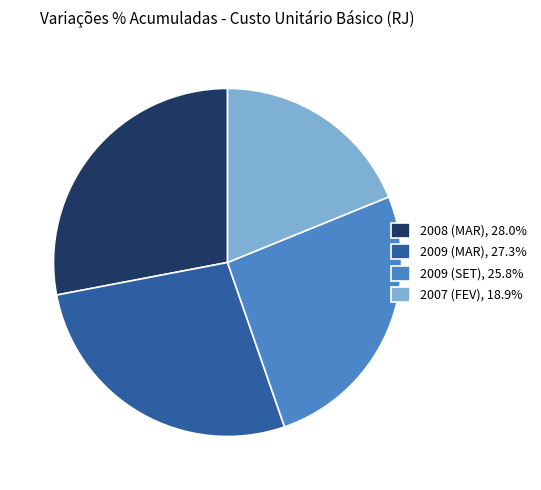

Is there a majority slice in this chart?

No